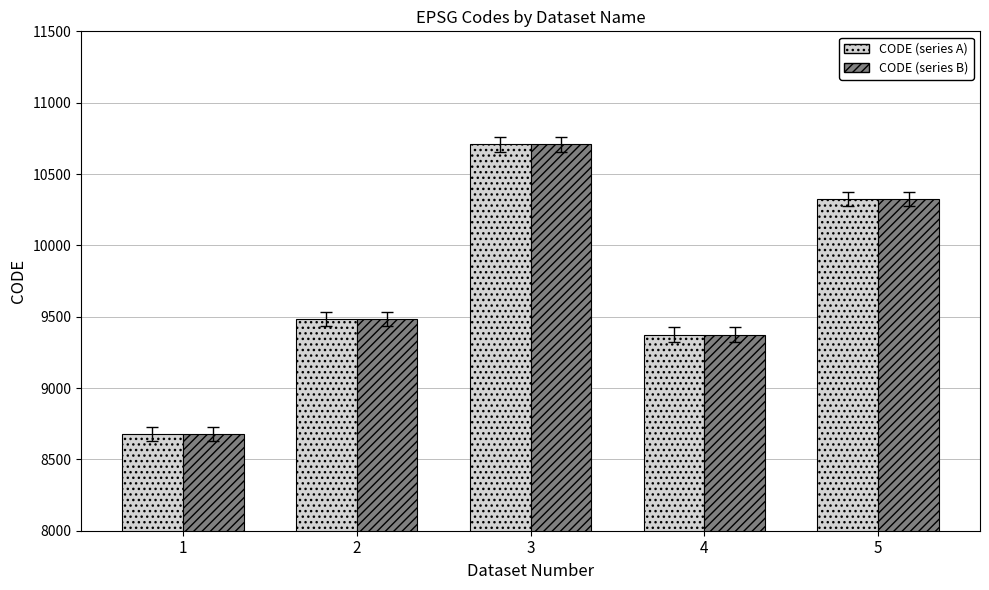

What is the difference between the maximum and minimum values in the CODE (series A) series?

2031